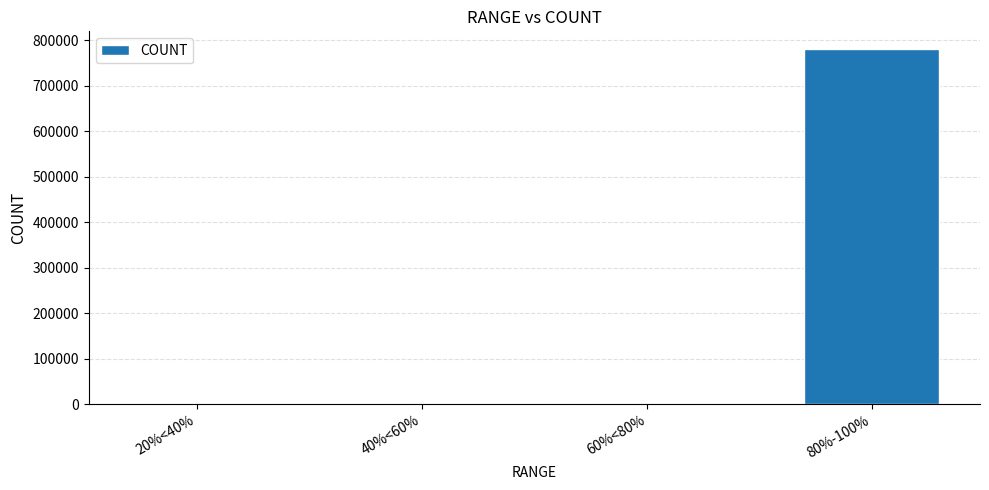

What is the greatest value displayed?

781014